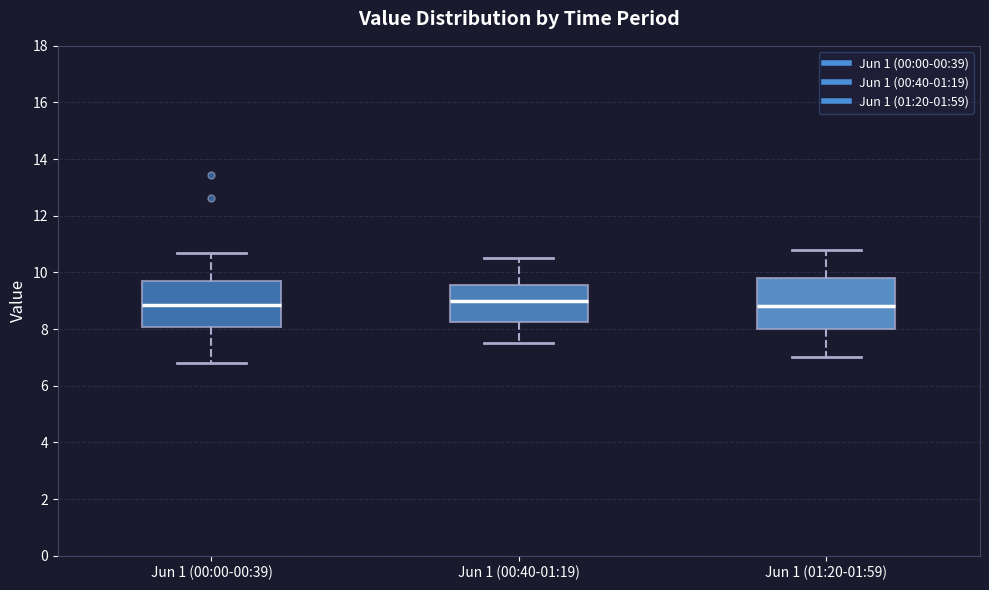

Reading left to right, read every box against the y-axis: the position of its median line, the range the box covers, and the ends of its whiskers. The values are not printed on the chart, so give them approximately, as read against the axis.

Jun 1 (00:00-00:39): median 8.8, box 8.0 to 9.8, whiskers 6.8 to 10.6
Jun 1 (00:40-01:19): median 9.0, box 8.2 to 9.6, whiskers 7.6 to 10.6
Jun 1 (01:20-01:59): median 8.8, box 8.0 to 9.8, whiskers 7.0 to 10.8